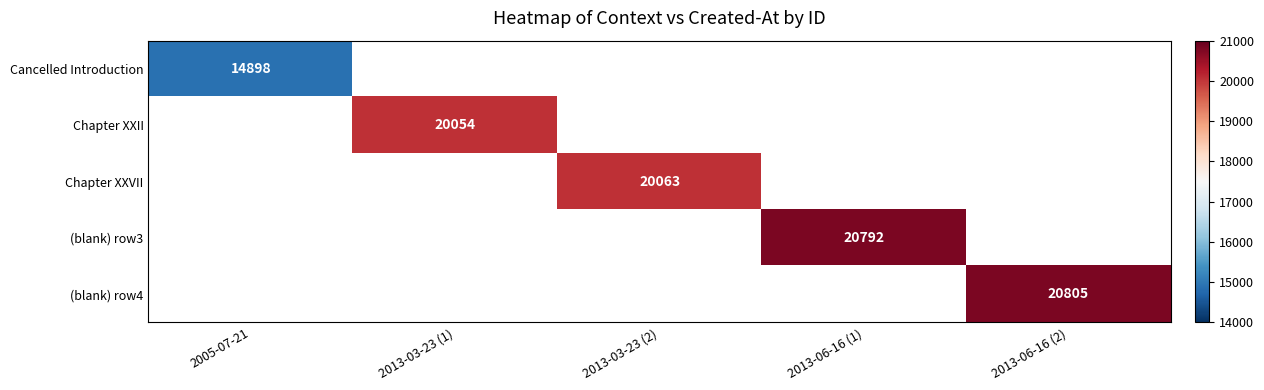

The Chapter XXVII series shows 20063 at 2013-03-23 (2). True or false?

True